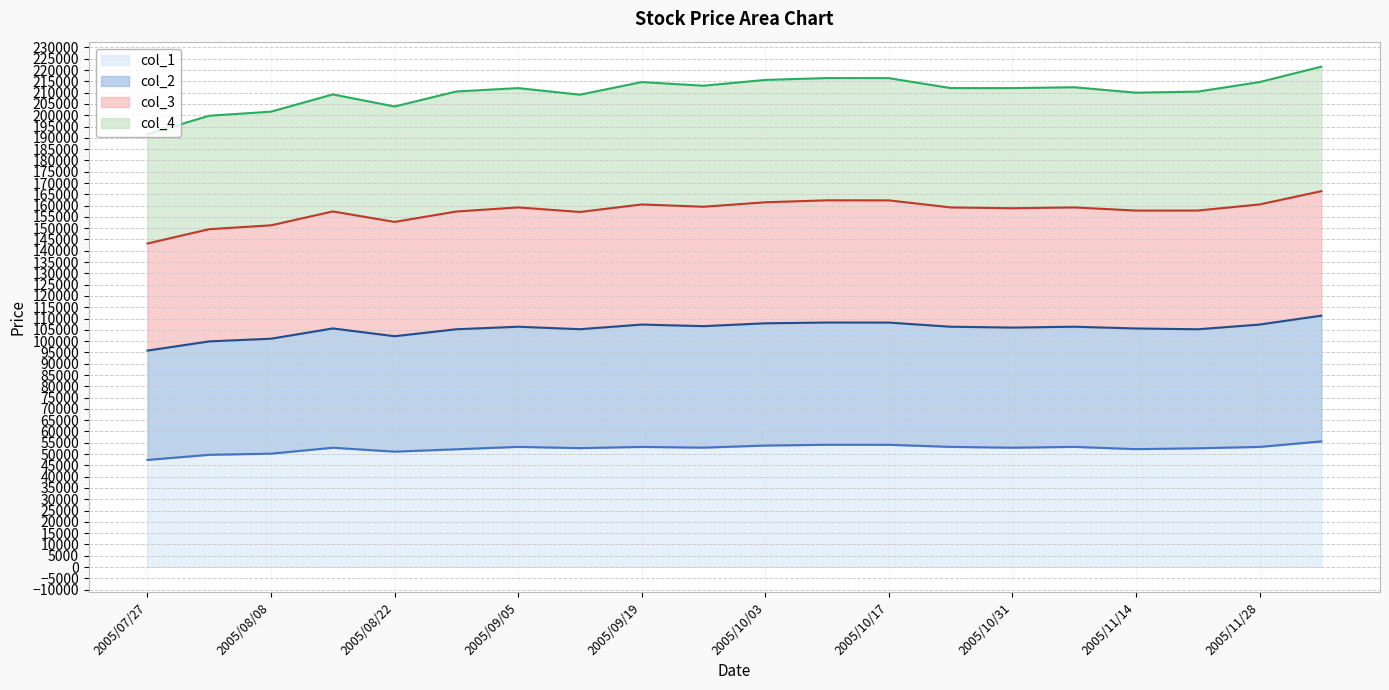

Which category has the lowest value in the col_2 series?

2005/07/27